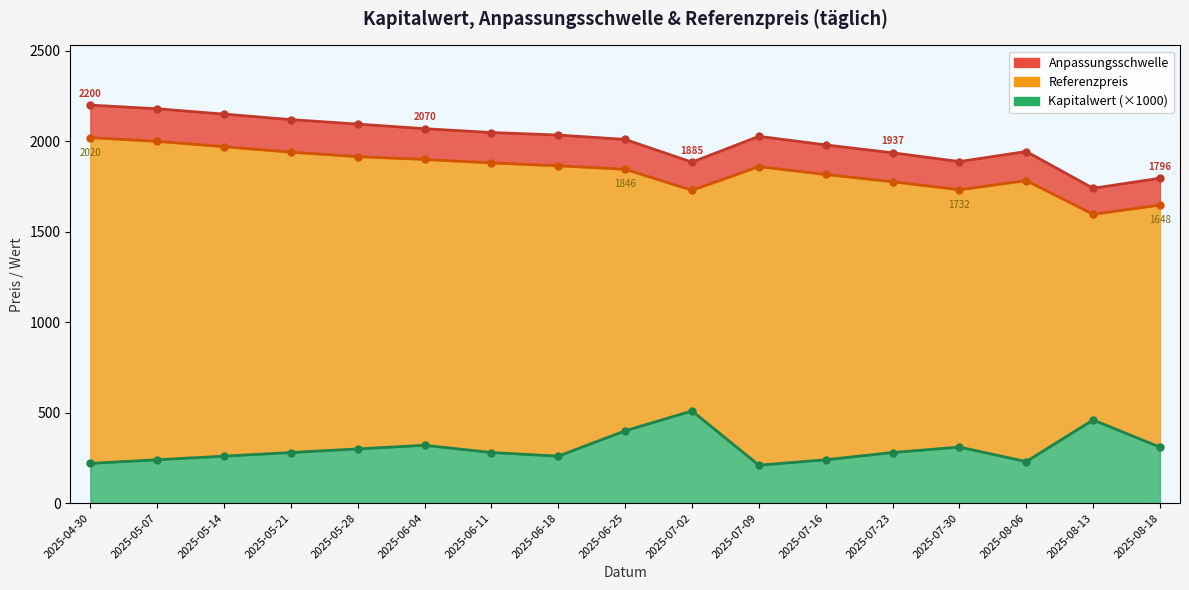

What is the smallest value displayed?

210.0